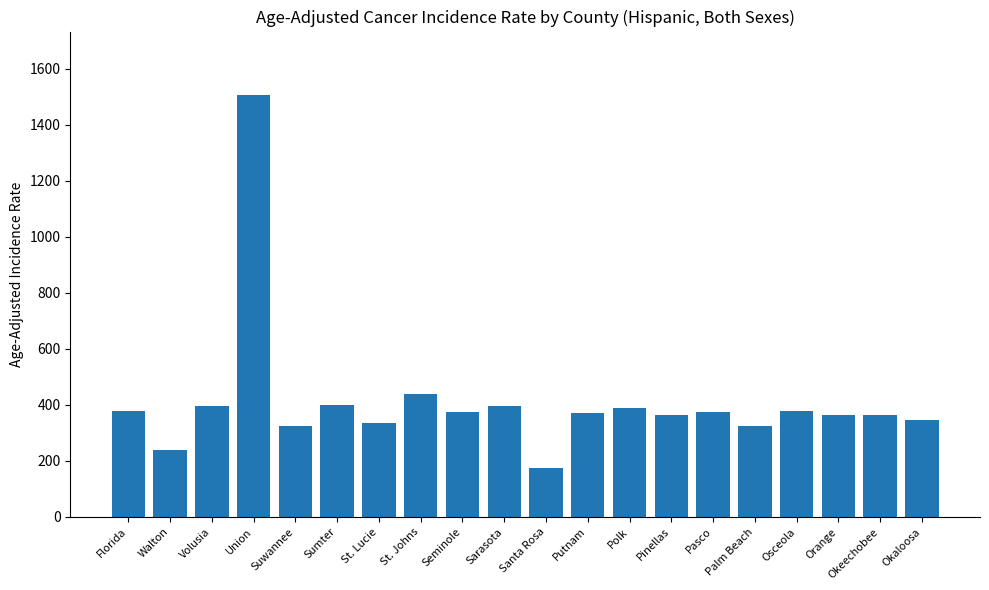

What is the label of the 7th bar from the right?

Pinellas